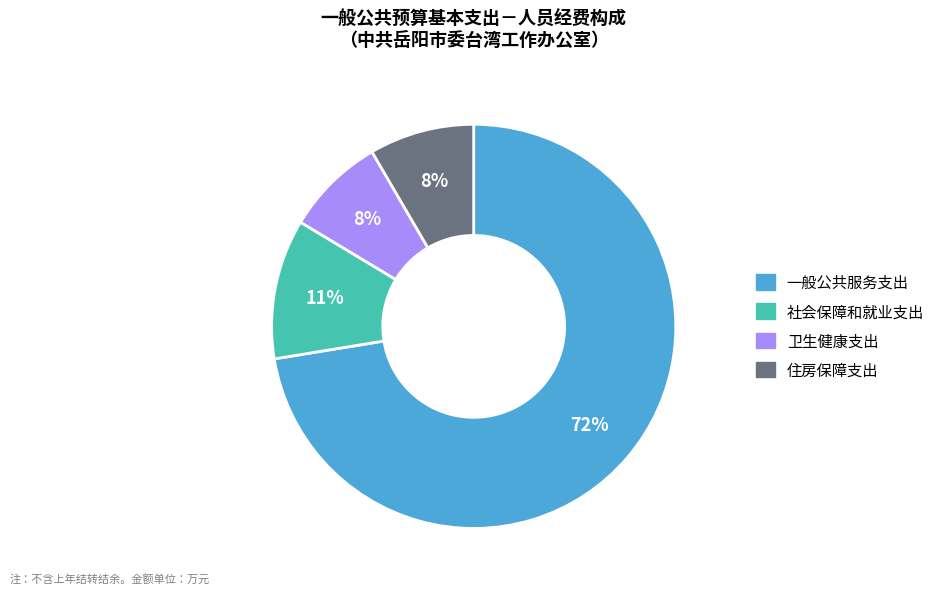

To the nearest percent, what percentage of the pie is 住房保障支出?

8%